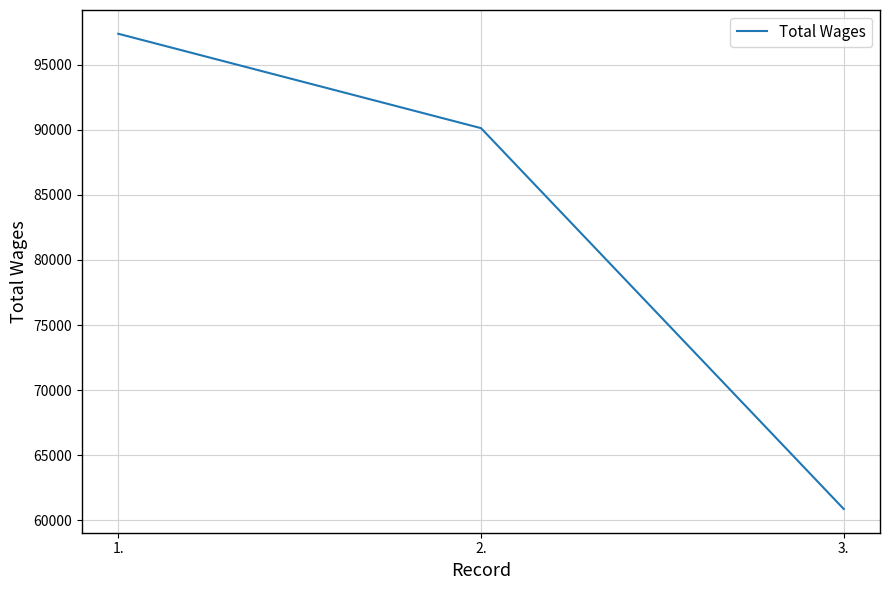

Read the value at 3., to the nearest 10.

60870